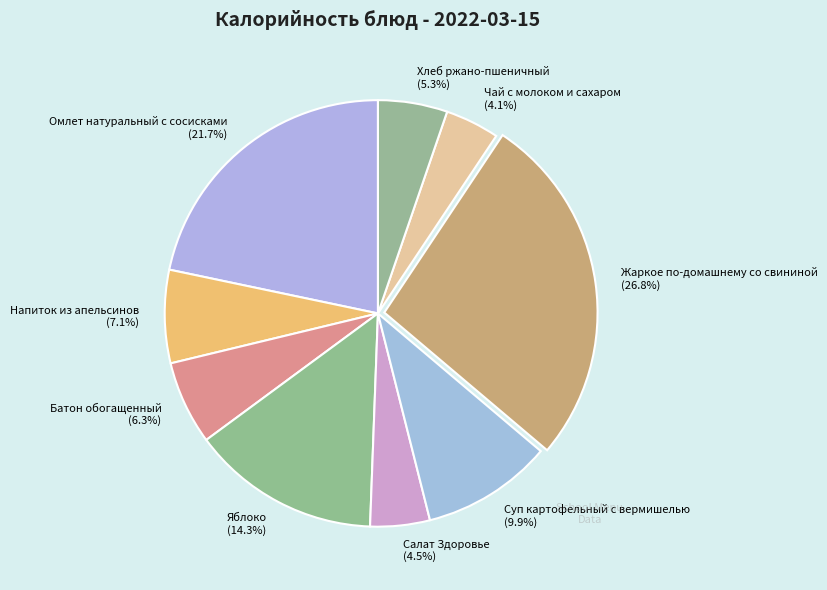

Which category has the biggest portion of the pie?

Жаркое по-домашнему со свининой